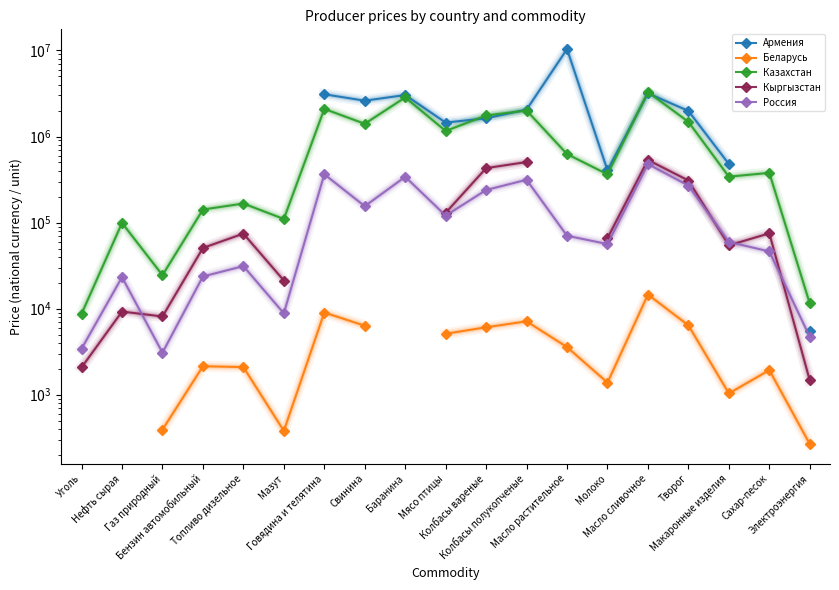

The value of Россия at Нефть сырая is 13148.3. True or false?

False